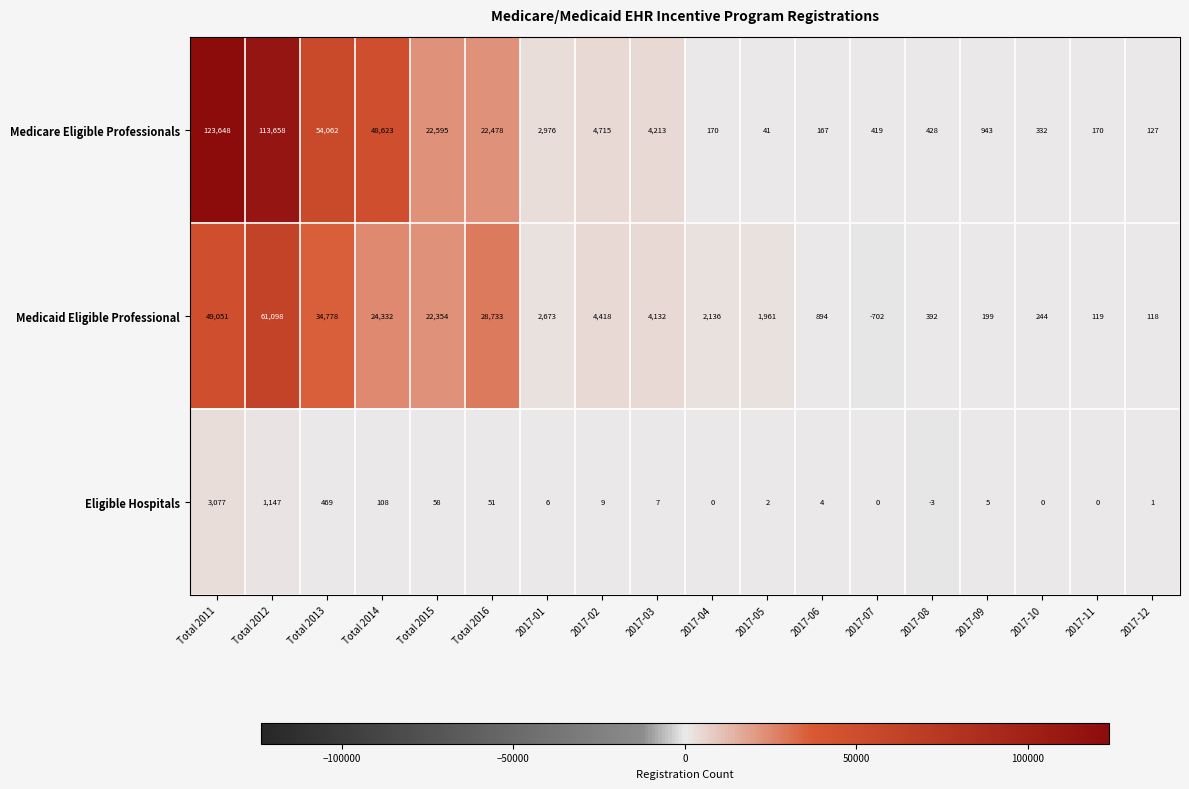

What is the average value of the Medicaid Eligible Professional series?

13163